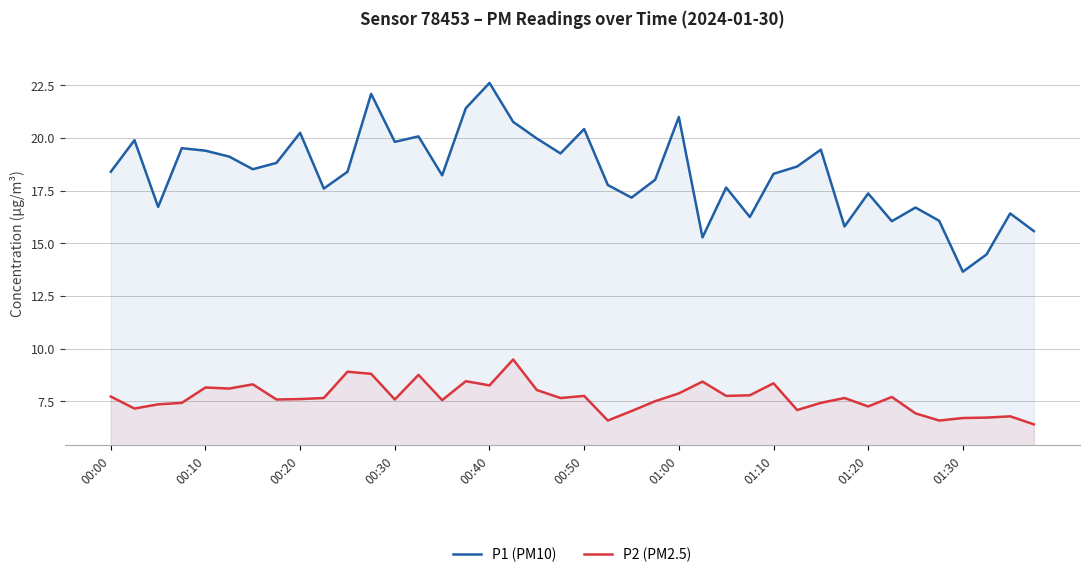

Which series has the largest total across all categories?

P1 (PM10)